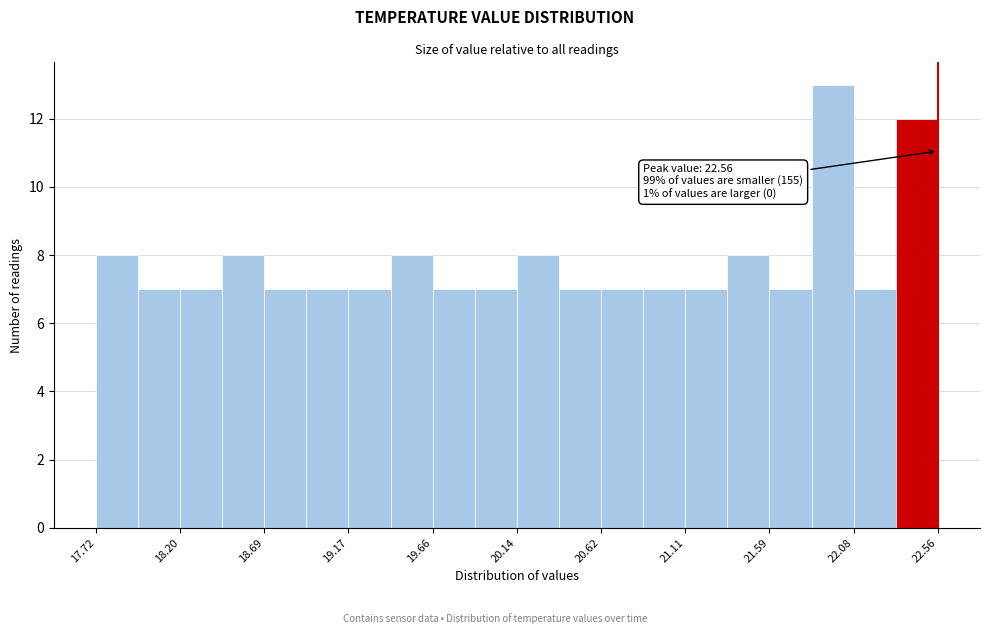

Which range on the x-axis has the tallest bar?

21.85 to 22.10